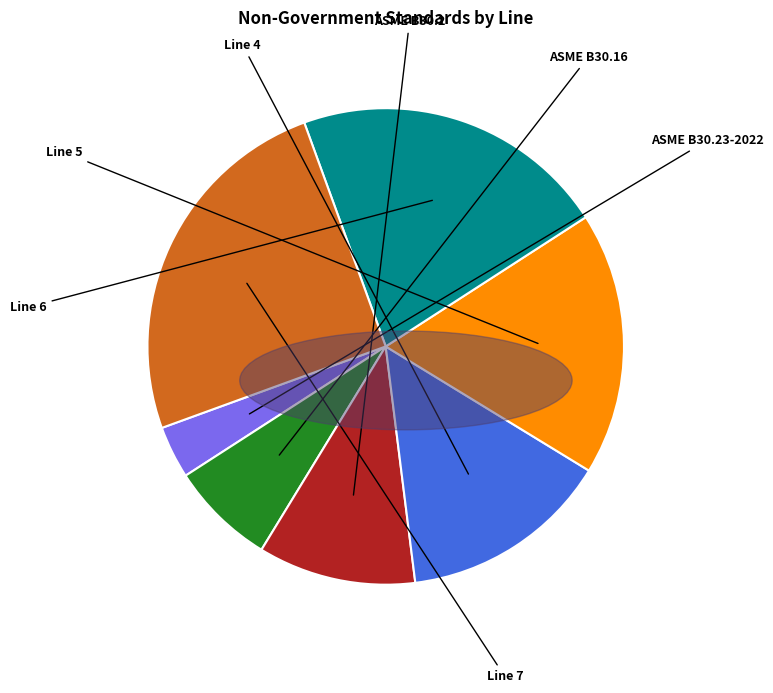

The Line 7 slice represents 25% of the pie. True or false?

True